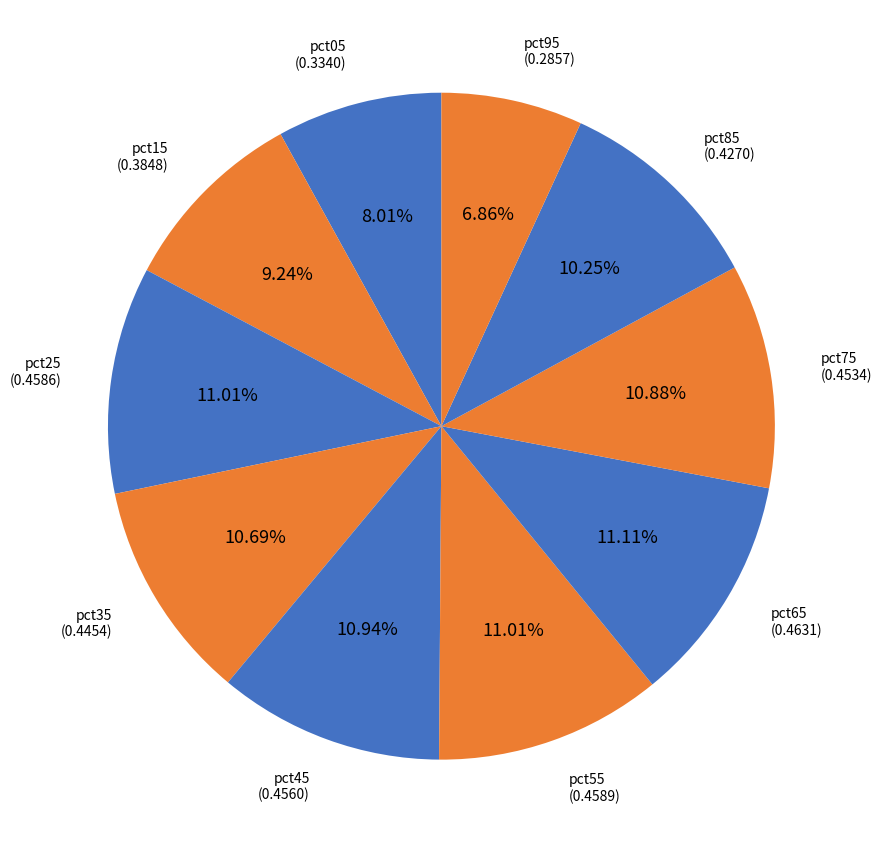

How many segments does this pie chart have?

10